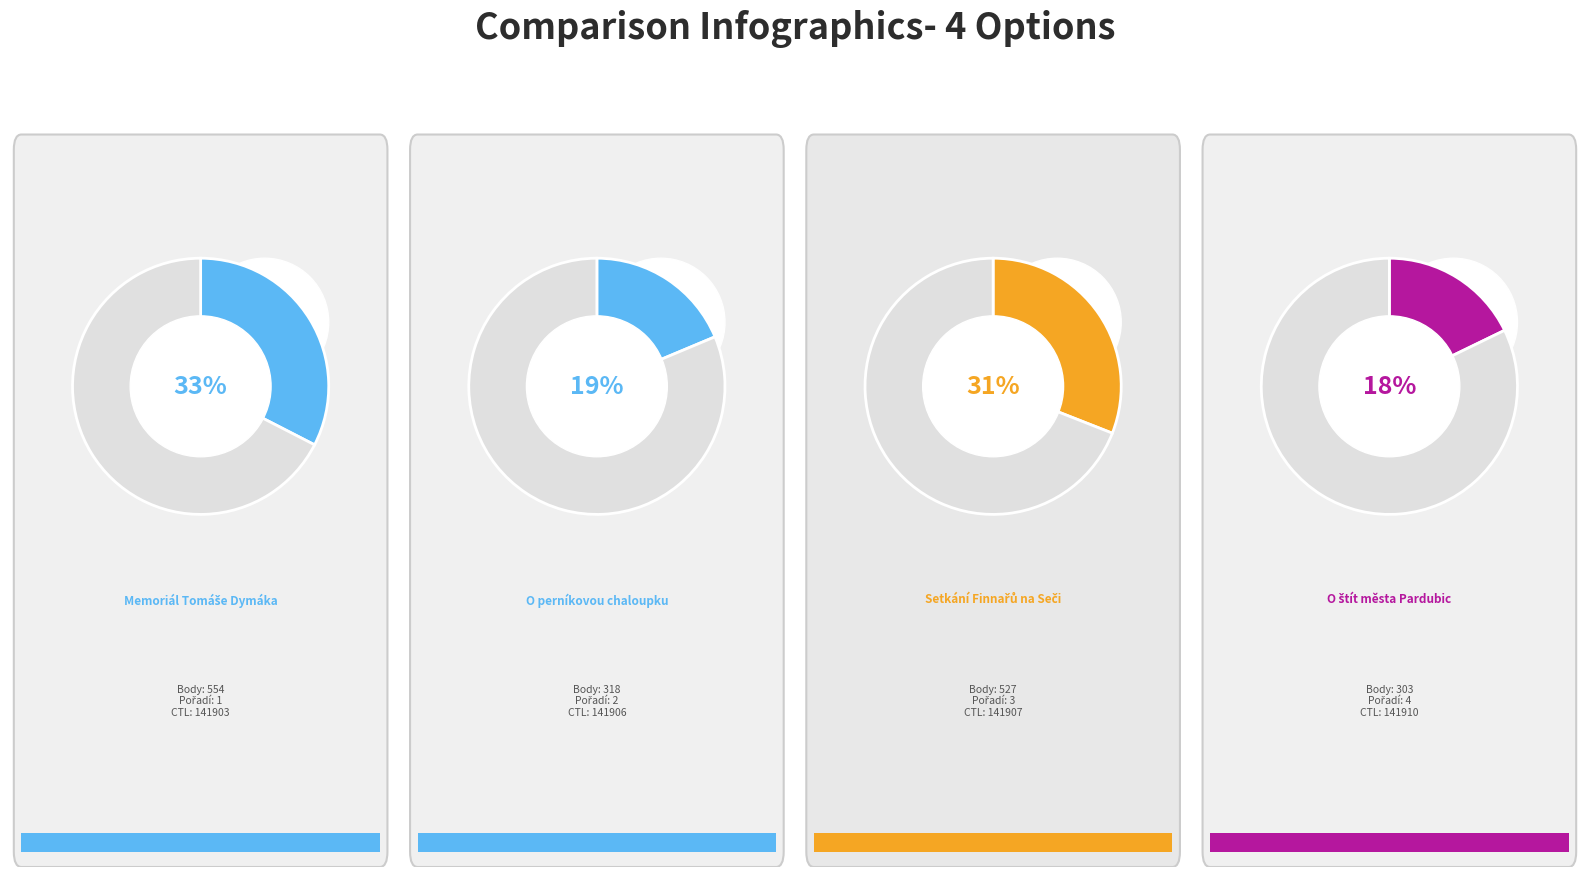

Rank the categories by value from highest to lowest.

141903, 141907, 141906, 141910